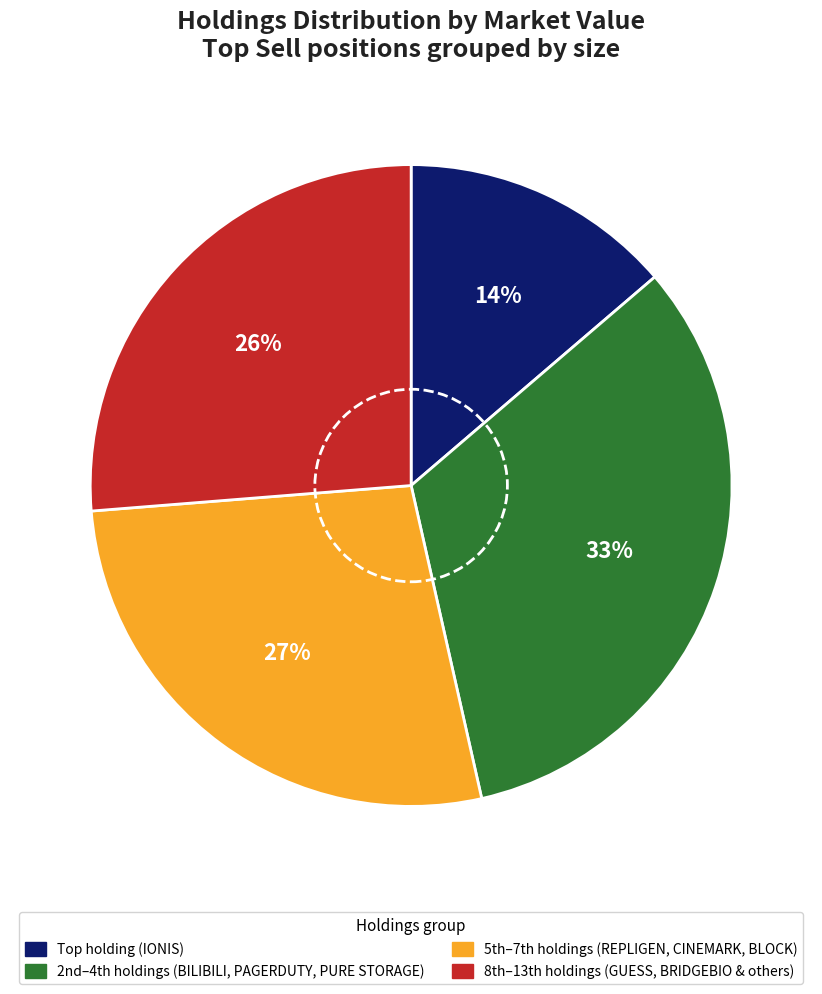

Is there any slice that represents more than half of the pie?

No